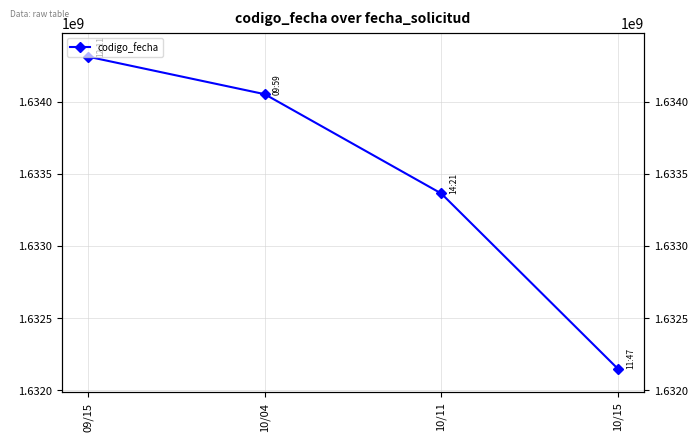

List the labels in order of value, largest first.

09/15, 10/04, 10/11, 10/15